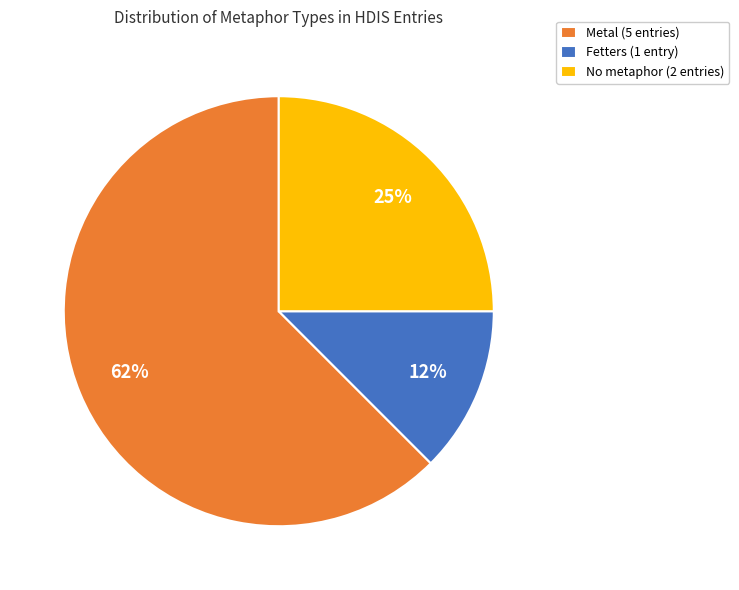

True or false: Fetters (1 entry) accounts for 23% of the total.

False